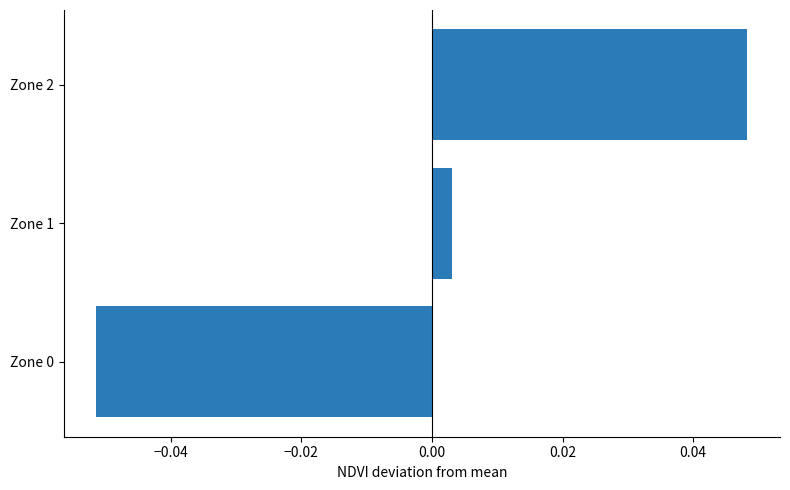

How many bars are there in total?

3